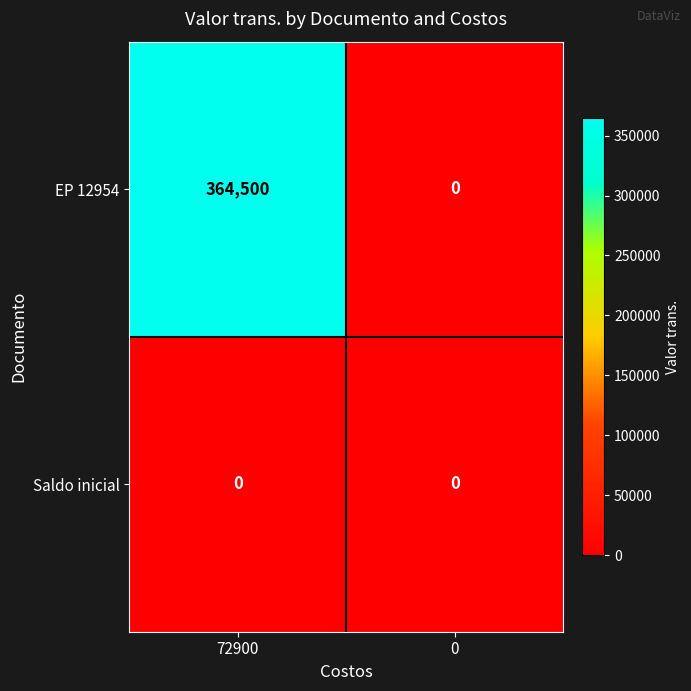

What is the sum of the EP 12954 values at 72900 and 0?

364500